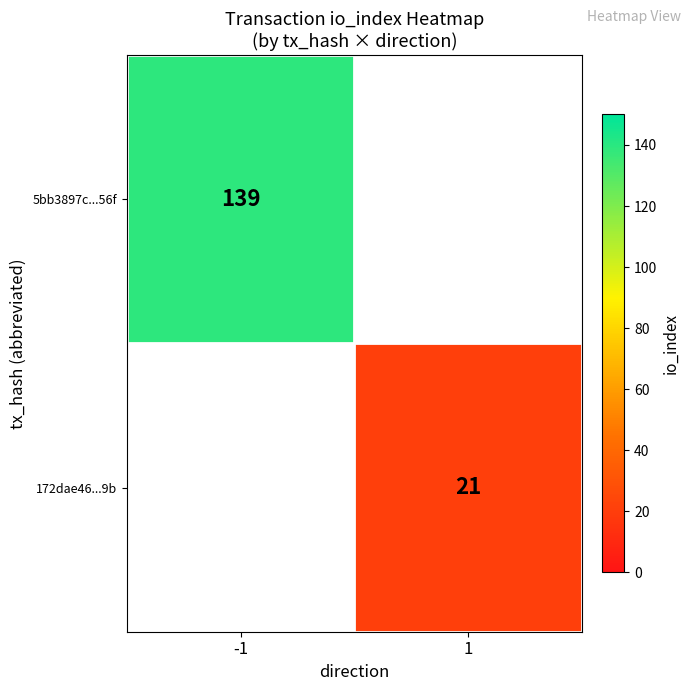

True or false: 172dae46...9b has a value of 21 at 1.

True